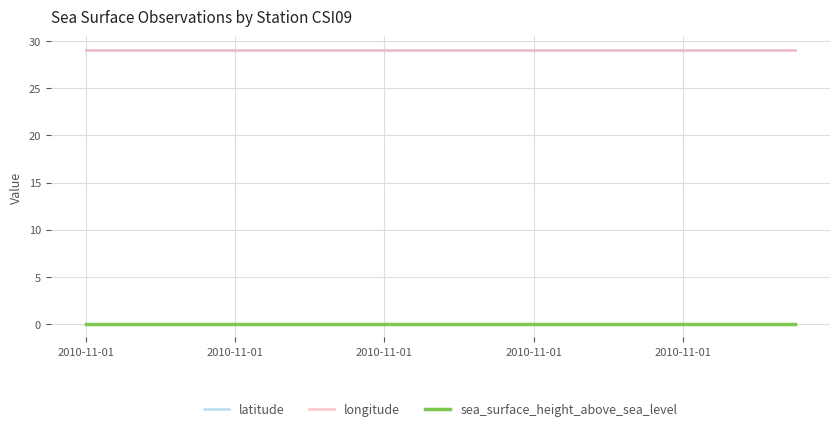

Count the number of categories in the chart.

20